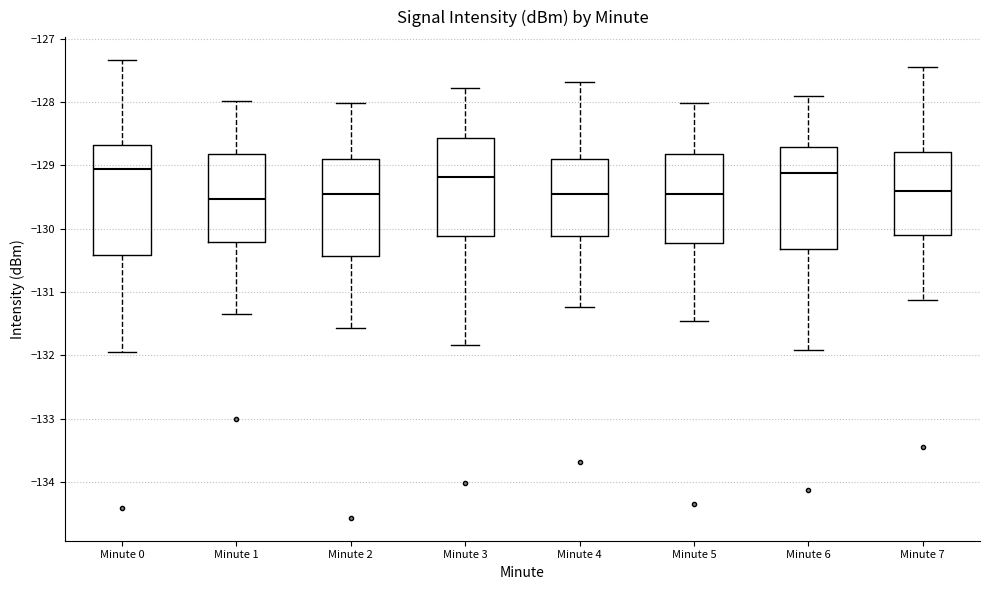

Which box is the tallest, from its lower edge to its upper edge?

Minute 0